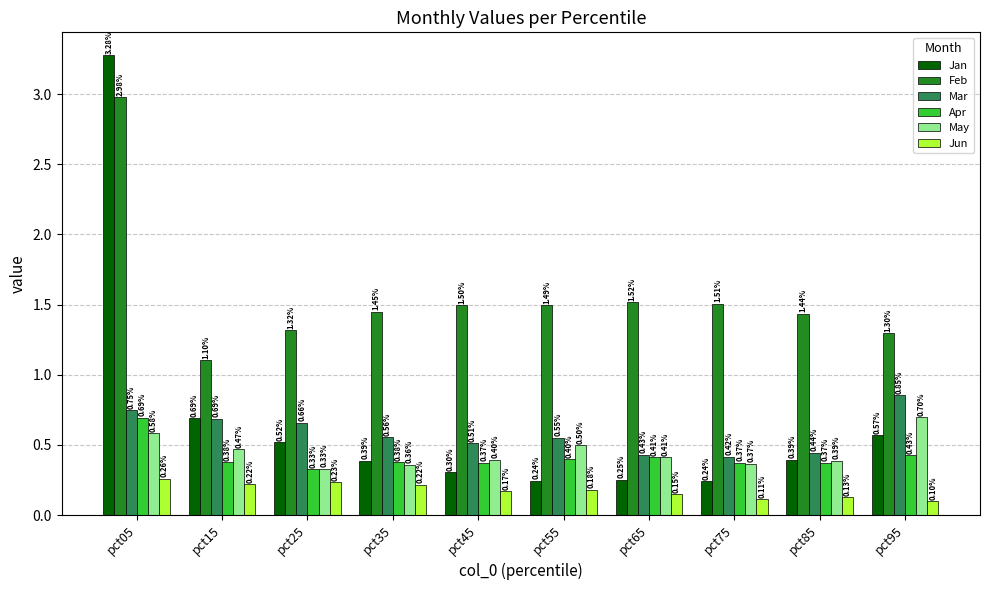

List the series in order of their peak value, lowest first.

Jun, Apr, May, Mar, Feb, Jan